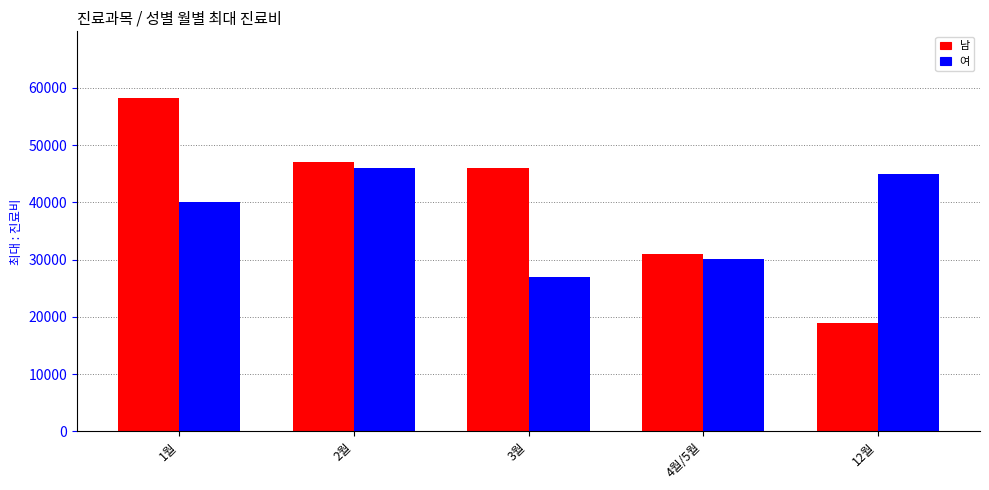

List the series in order of their peak value, lowest first.

여, 남